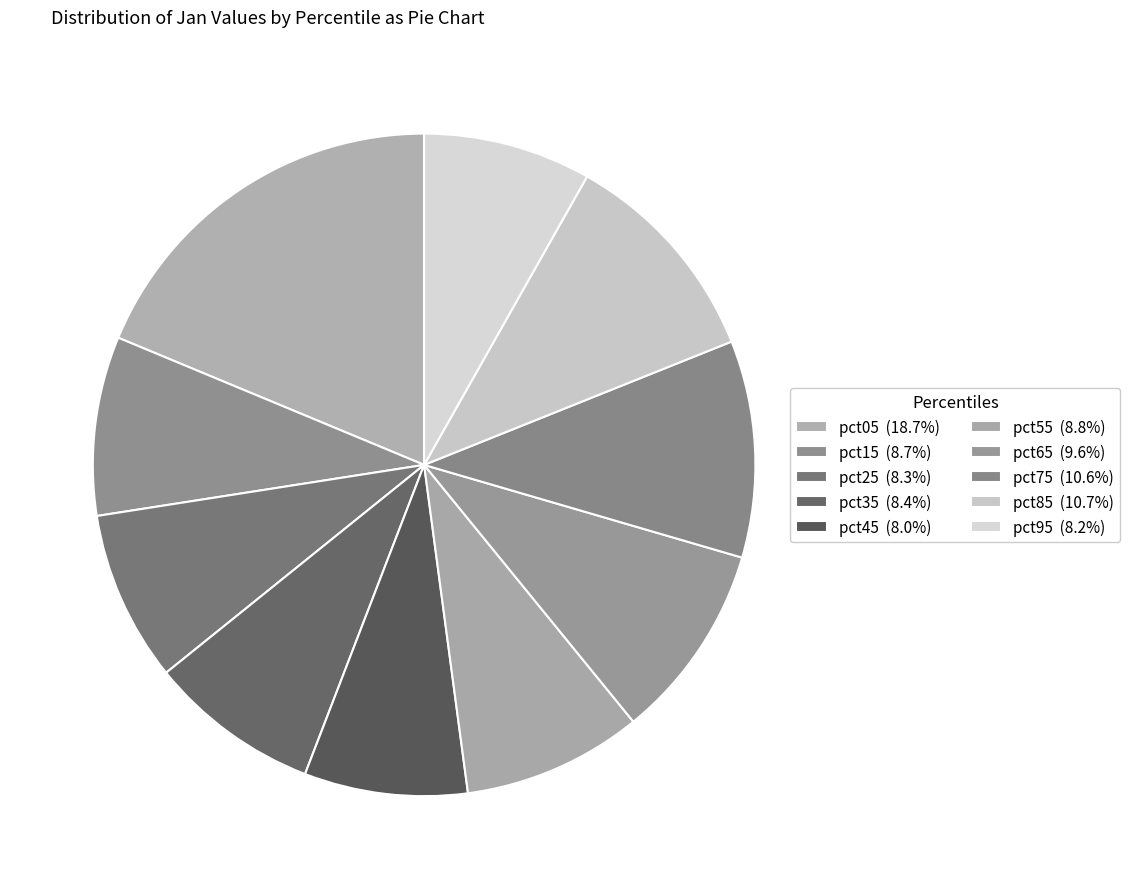

To the nearest percent, what is the difference between the largest and smallest slice percentages?

11%